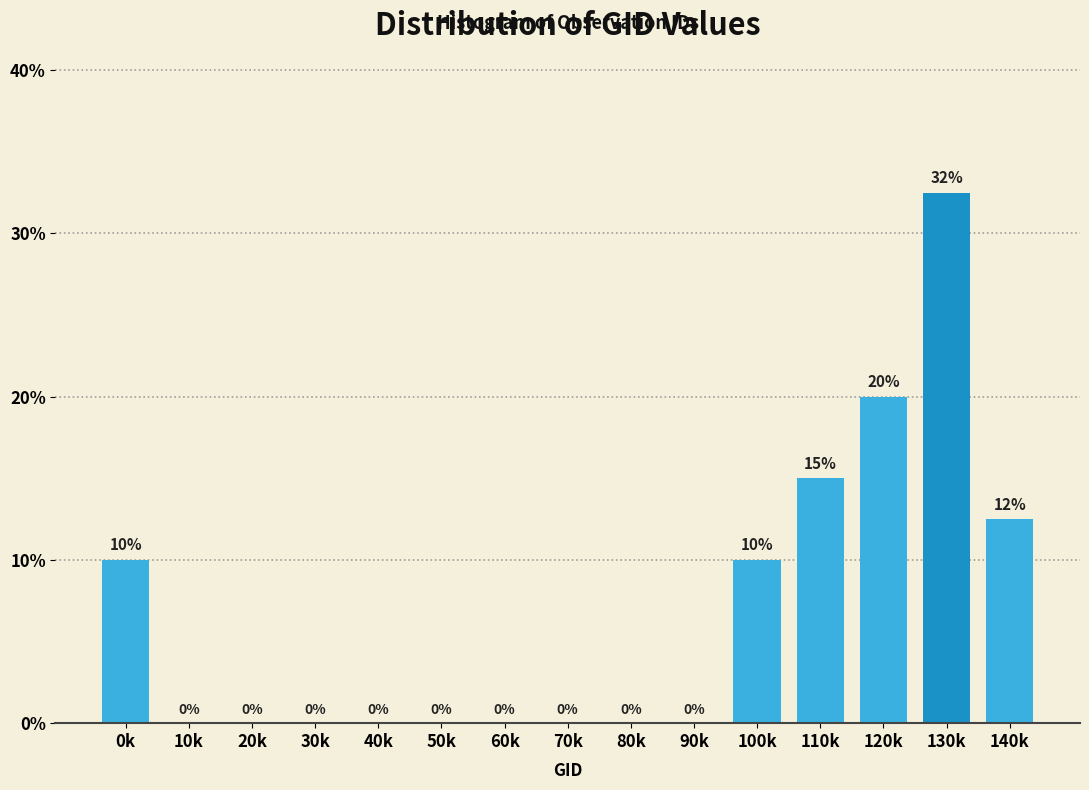

Is it true that the value at 120k is 20.0?

True